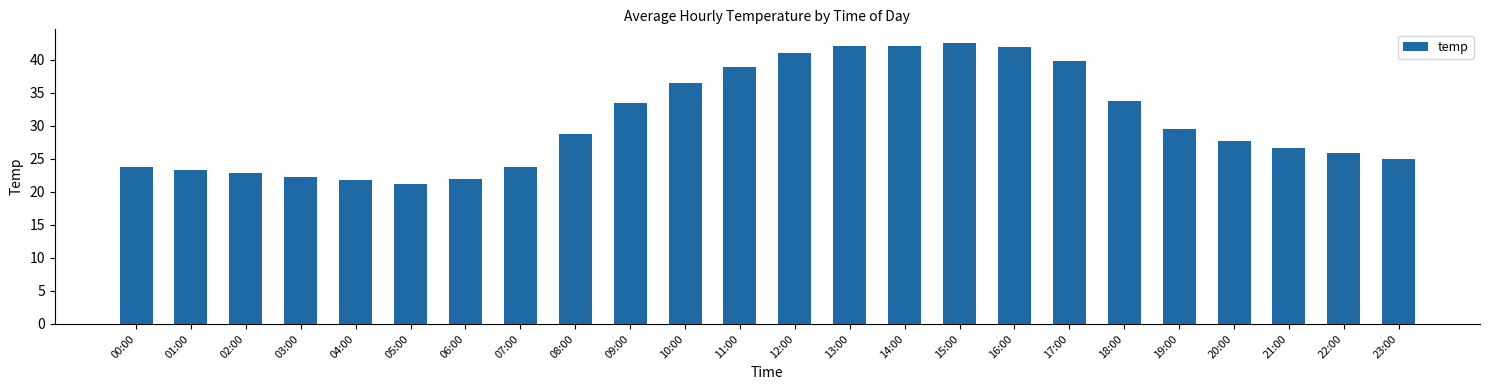

What is the value of the 16th bar from the left?

42.5